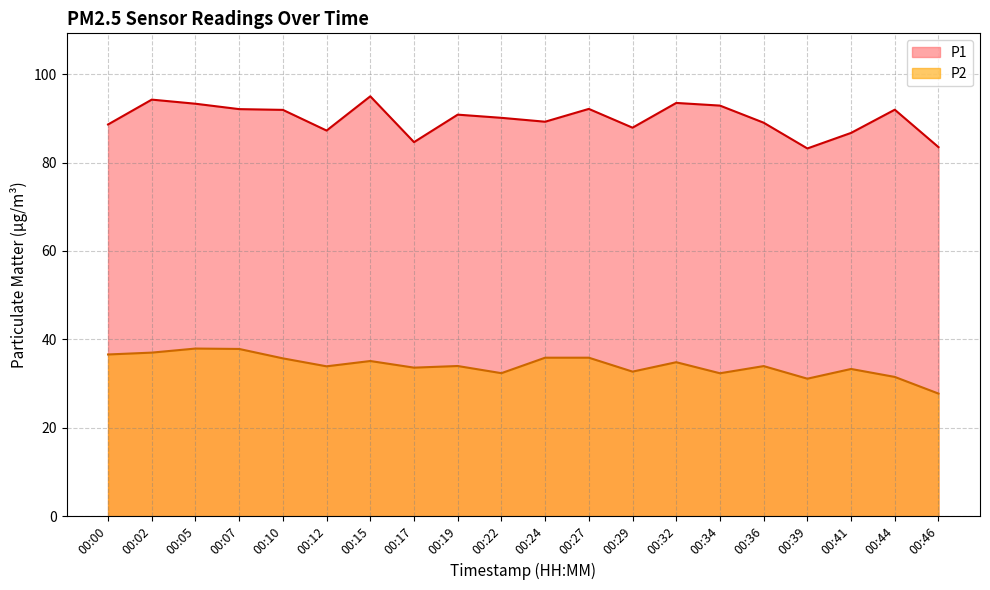

True or false: P2 and P1 cross at least once.

False